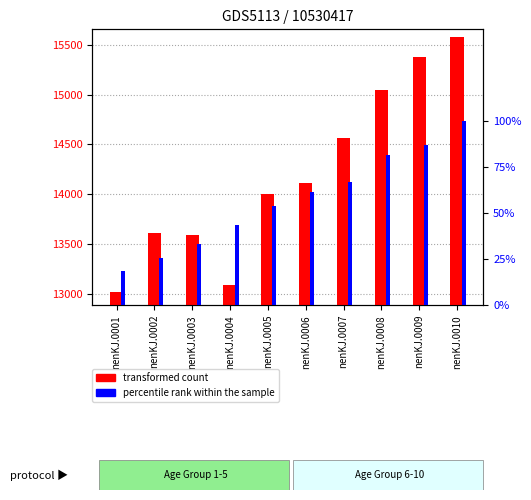

What is the maximum value shown in the chart?

15575